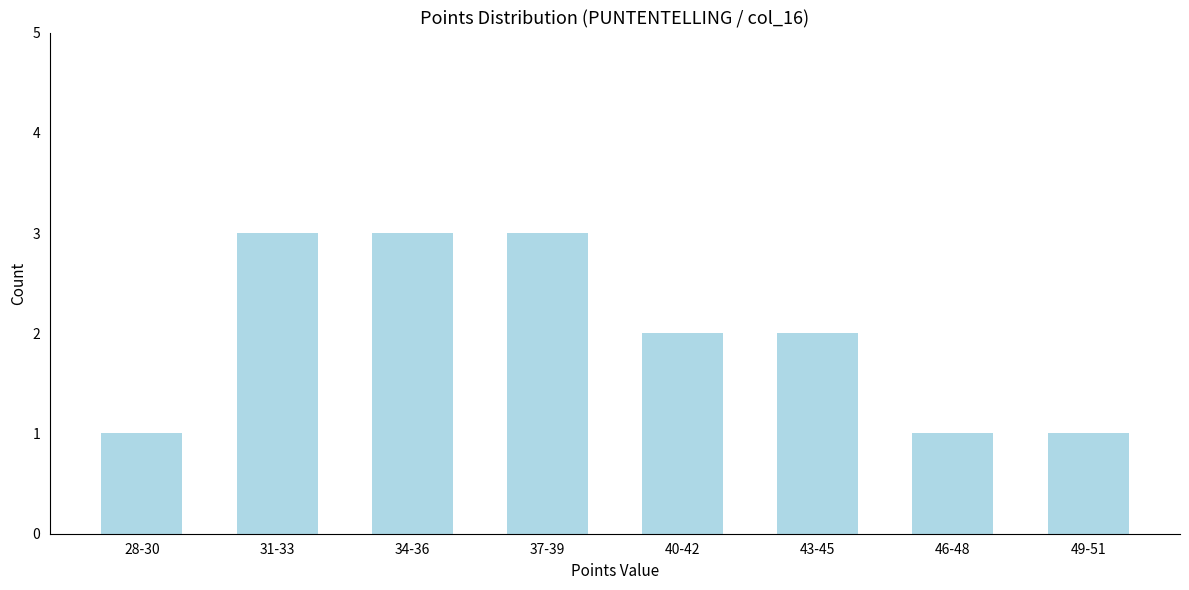

Reading left to right, transcribe all the data shown in this chart.

28-30=1	31-33=3	34-36=3	37-39=3	40-42=2	43-45=2	46-48=1	49-51=1